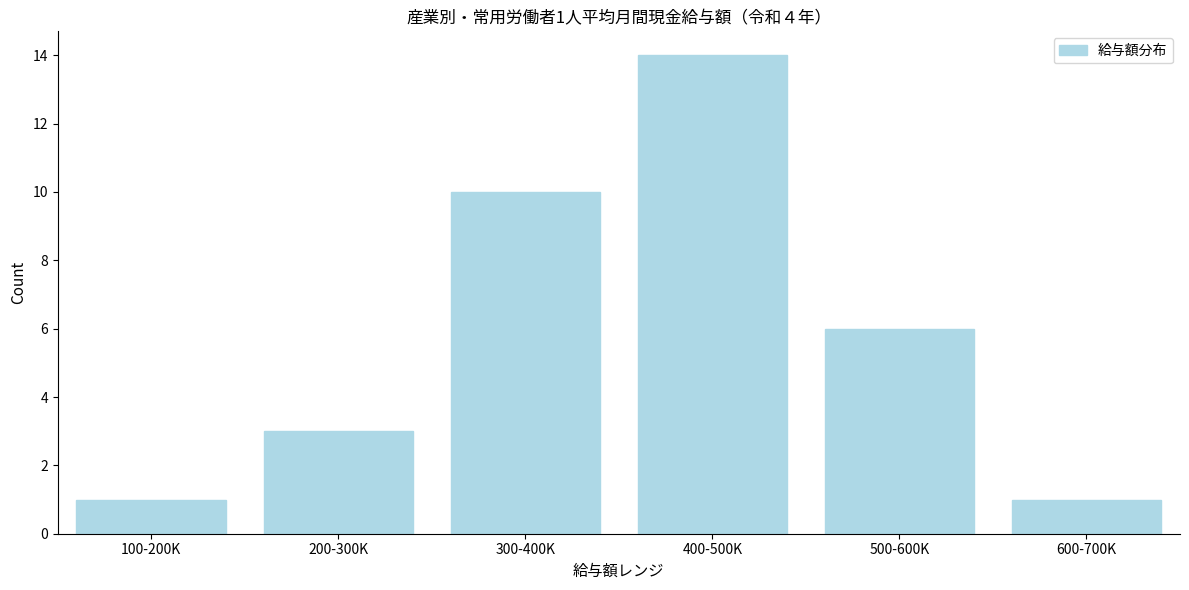

Reading left to right, extract all data points from this chart.

1	3	10	14	6	1